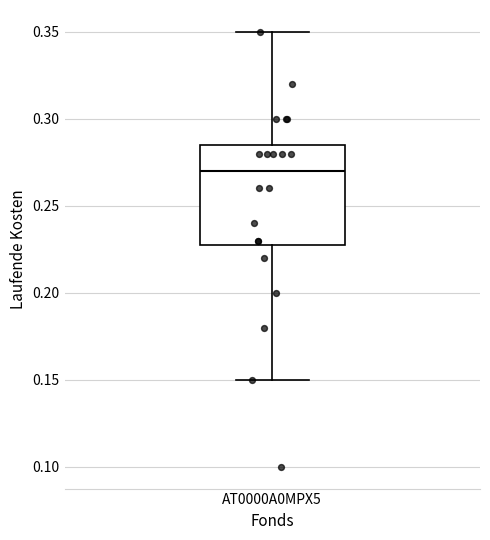

Transcribe this box plot: give where the median line is, the range the box spans, and where the two whiskers end, as read against the y-axis. The values are not printed on the chart, so give them approximately, as read against the axis.

median 0.270, box 0.230 to 0.285, whiskers 0.150 to 0.350